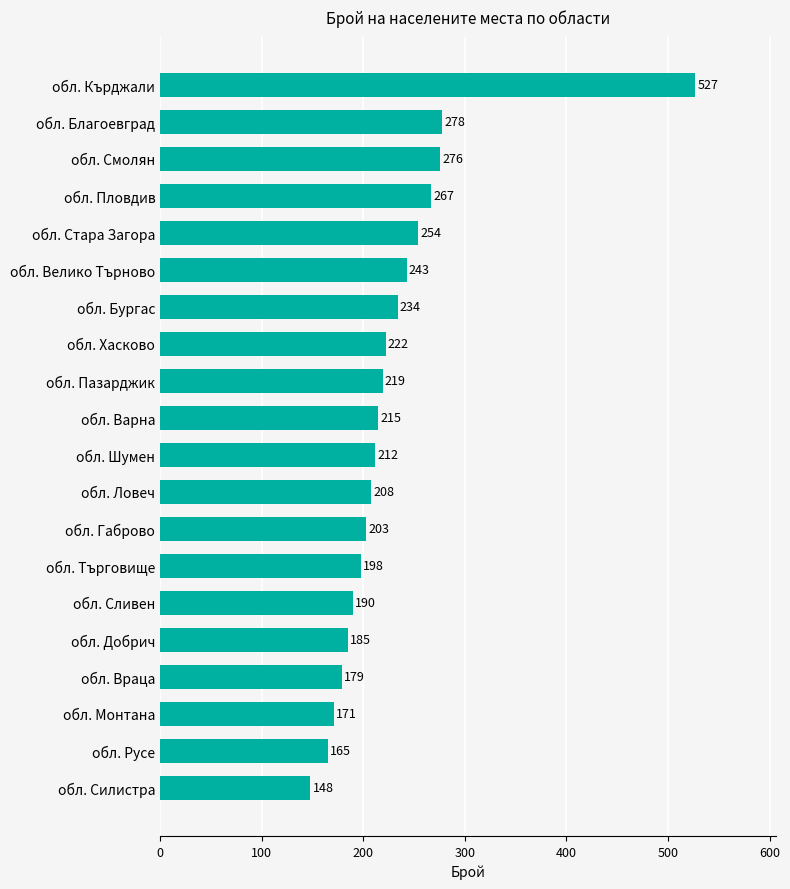

What is the smallest value displayed?

148